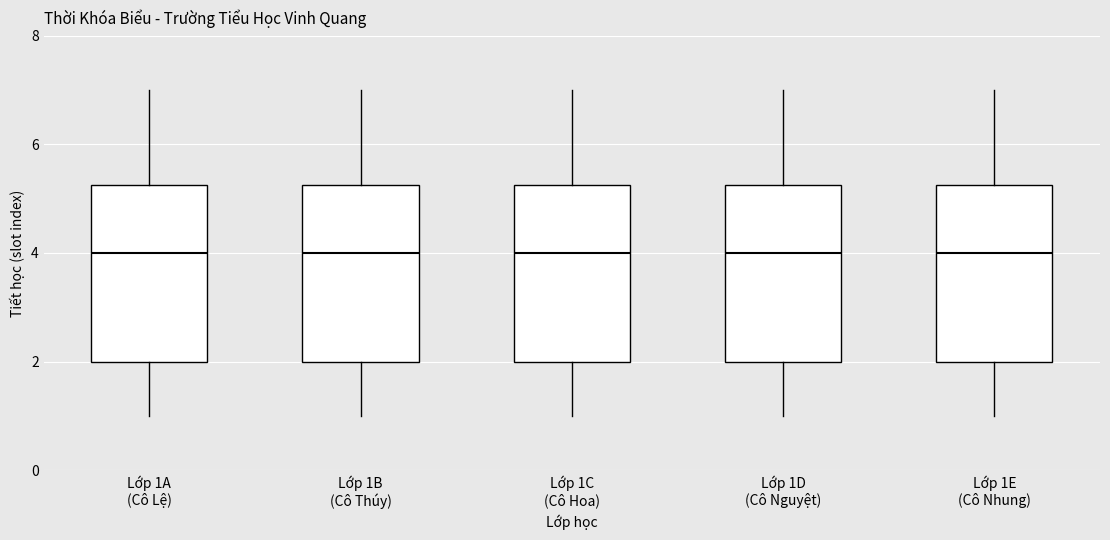

Reading left to right, read every box against the y-axis: the position of its median line, the range the box covers, and the ends of its whiskers. The values are not printed on the chart, so give them approximately, as read against the axis.

Lớp 1A (Cô Lệ): median 4.0, box 2.0 to 5.2, whiskers 1.0 to 7.0
Lớp 1B (Cô Thúy): median 4.0, box 2.0 to 5.2, whiskers 1.0 to 7.0
Lớp 1C (Cô Hoa): median 4.0, box 2.0 to 5.2, whiskers 1.0 to 7.0
Lớp 1D (Cô Nguyệt): median 4.0, box 2.0 to 5.2, whiskers 1.0 to 7.0
Lớp 1E (Cô Nhung): median 4.0, box 2.0 to 5.2, whiskers 1.0 to 7.0